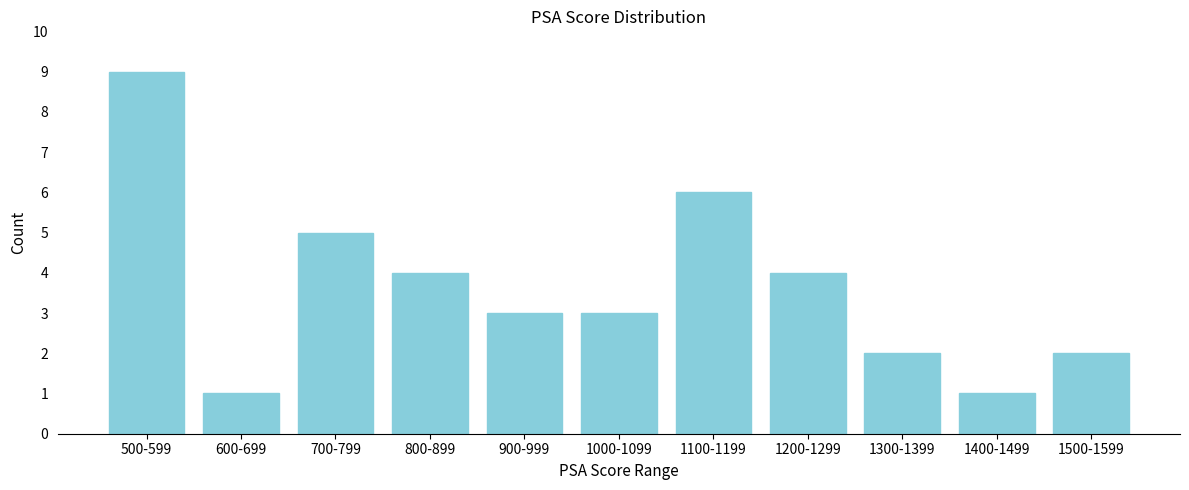

Reading left to right, transcribe all the data shown in this chart.

500-599=9	600-699=1	700-799=5	800-899=4	900-999=3	1000-1099=3	1100-1199=6	1200-1299=4	1300-1399=2	1400-1499=1	1500-1599=2